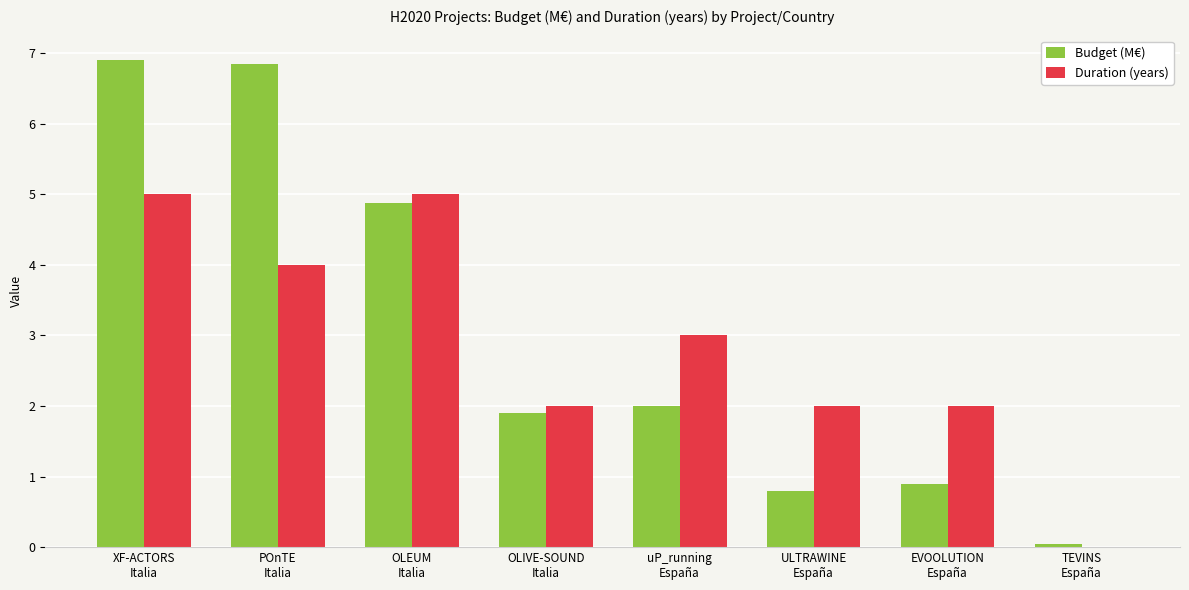

What is the sum of all Budget (M€) values?

24.3